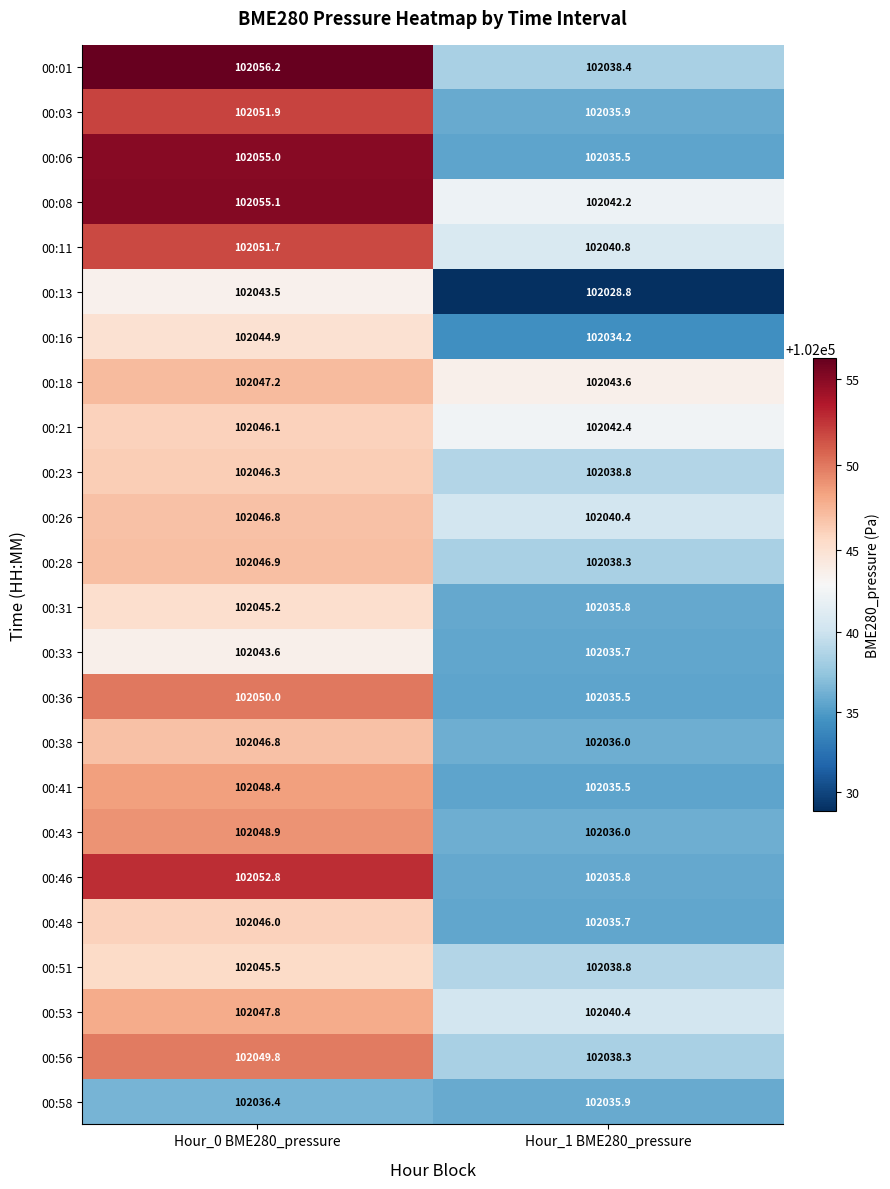

Which series has the largest total across all categories?

00:08